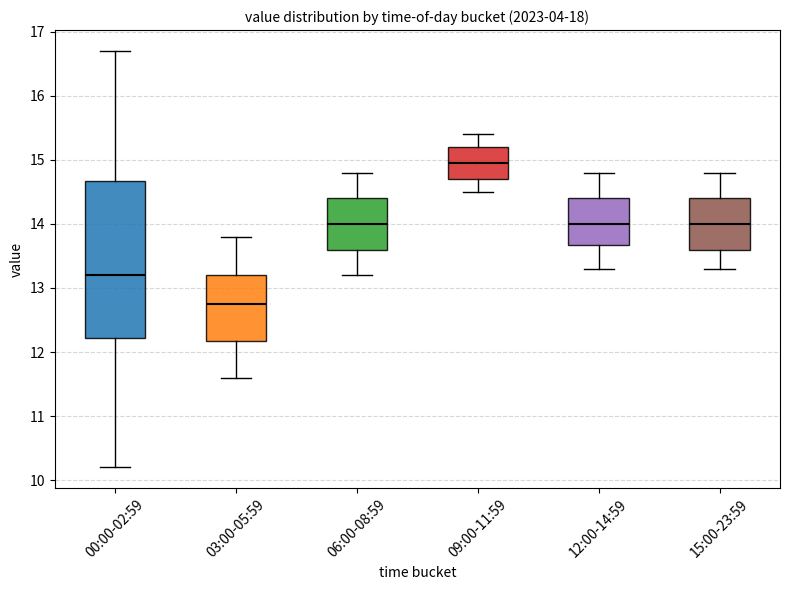

Reading left to right, transcribe this box plot: for each box, give where its median line is, the range the box spans, and where its two whiskers end, as read against the y-axis. The values are not printed on the chart, so give them approximately, as read against the axis.

00:00-02:59: median 13.2, box 12.2 to 14.7, whiskers 10.2 to 16.7
03:00-05:59: median 12.8, box 12.2 to 13.2, whiskers 11.6 to 13.8
06:00-08:59: median 14.0, box 13.6 to 14.4, whiskers 13.2 to 14.8
09:00-11:59: median 15.0, box 14.7 to 15.2, whiskers 14.5 to 15.4
12:00-14:59: median 14.0, box 13.7 to 14.4, whiskers 13.3 to 14.8
15:00-23:59: median 14.0, box 13.6 to 14.4, whiskers 13.3 to 14.8